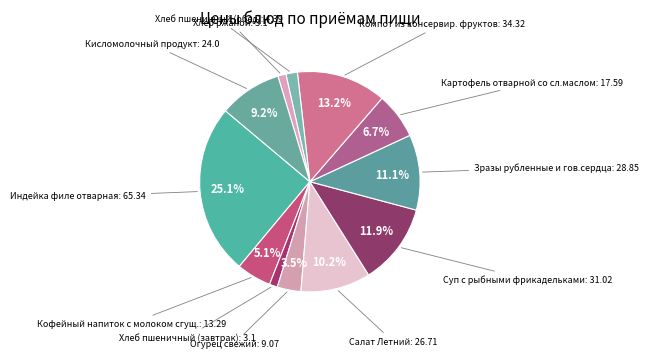

How many slices are in this pie chart?

12